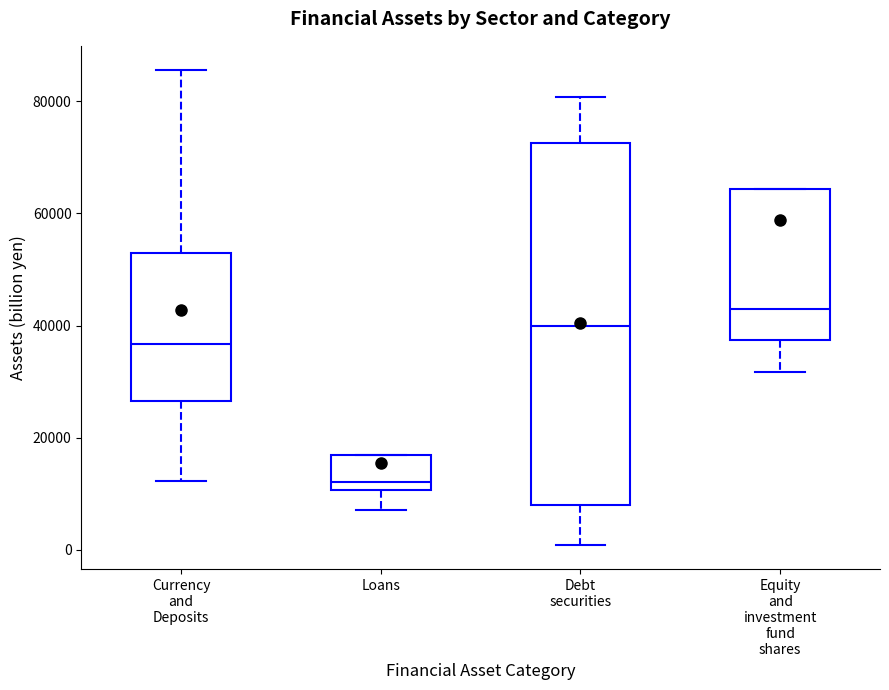

Reading left to right, transcribe this box plot: for each box, give where its median line is, the range the box spans, and where its two whiskers end, as read against the y-axis. The values are not printed on the chart, so give them approximately, as read against the axis.

Currency and Deposits: median 36000, box 26000 to 52000, whiskers 12000 to 86000
Loans: median 12000, box 10000 to 16000, whiskers 8000 to 16000
Debt securities: median 40000, box 8000 to 72000, whiskers 0 to 80000
Equity and investment fund shares: median 42000, box 38000 to 64000, whiskers 32000 to 64000